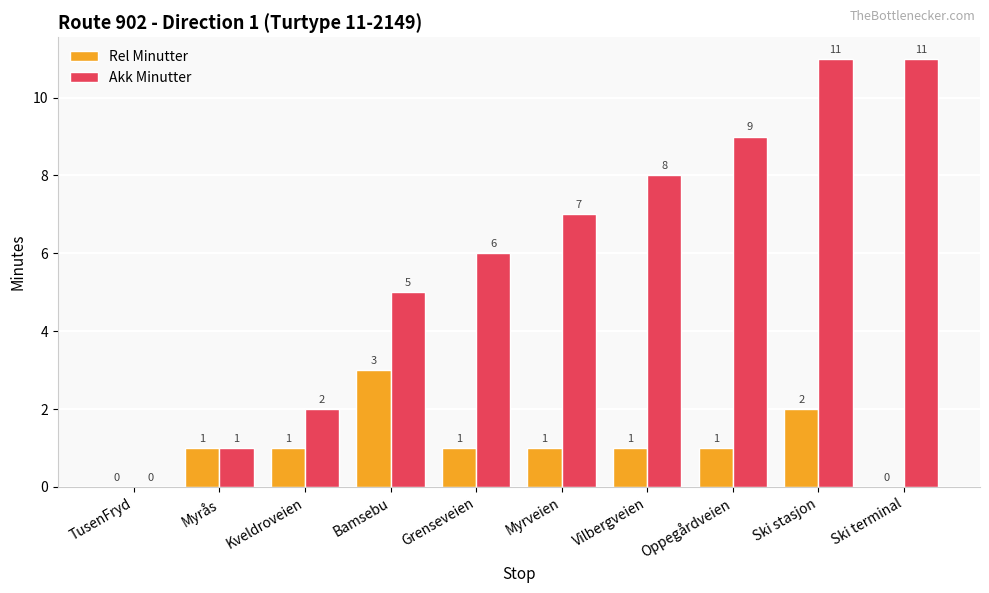

What is the sum of all Akk Minutter values?

60